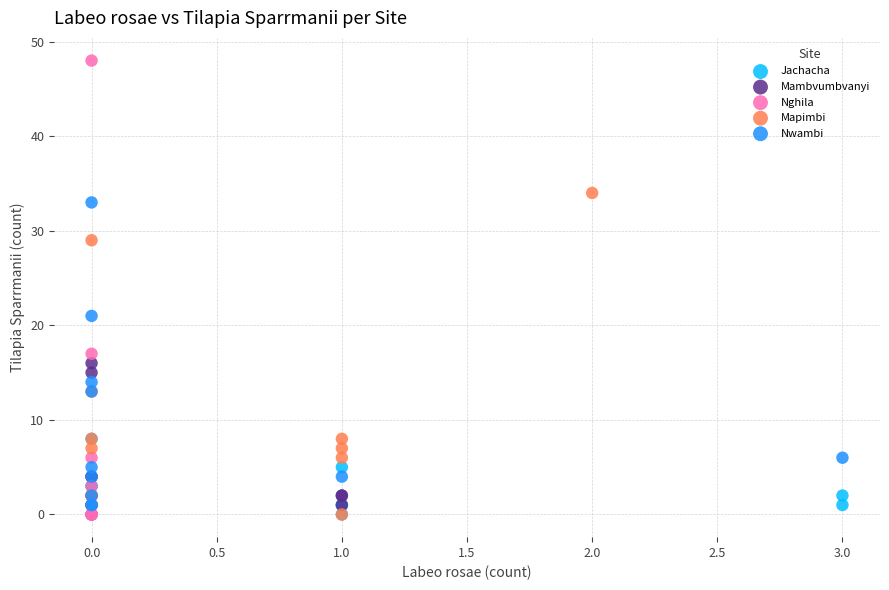

Which series reaches the maximum Y coordinate?

Nghila